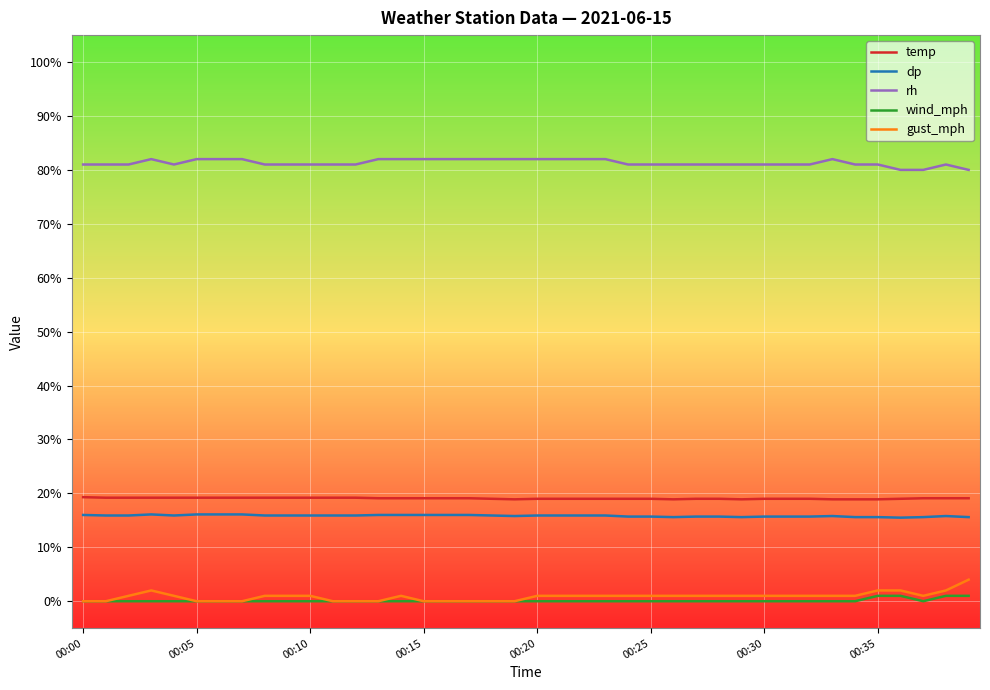

True or false: dp and wind_mph cross at least once.

False